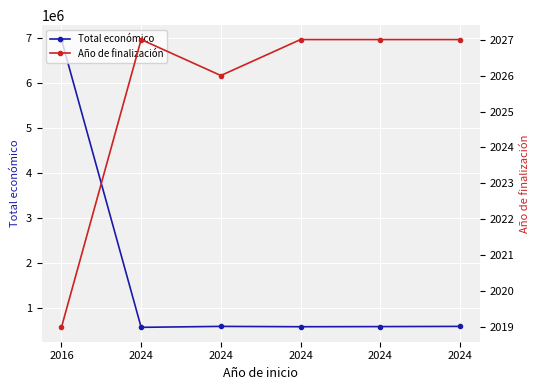

Is this an area chart (filled region under the line)?

No